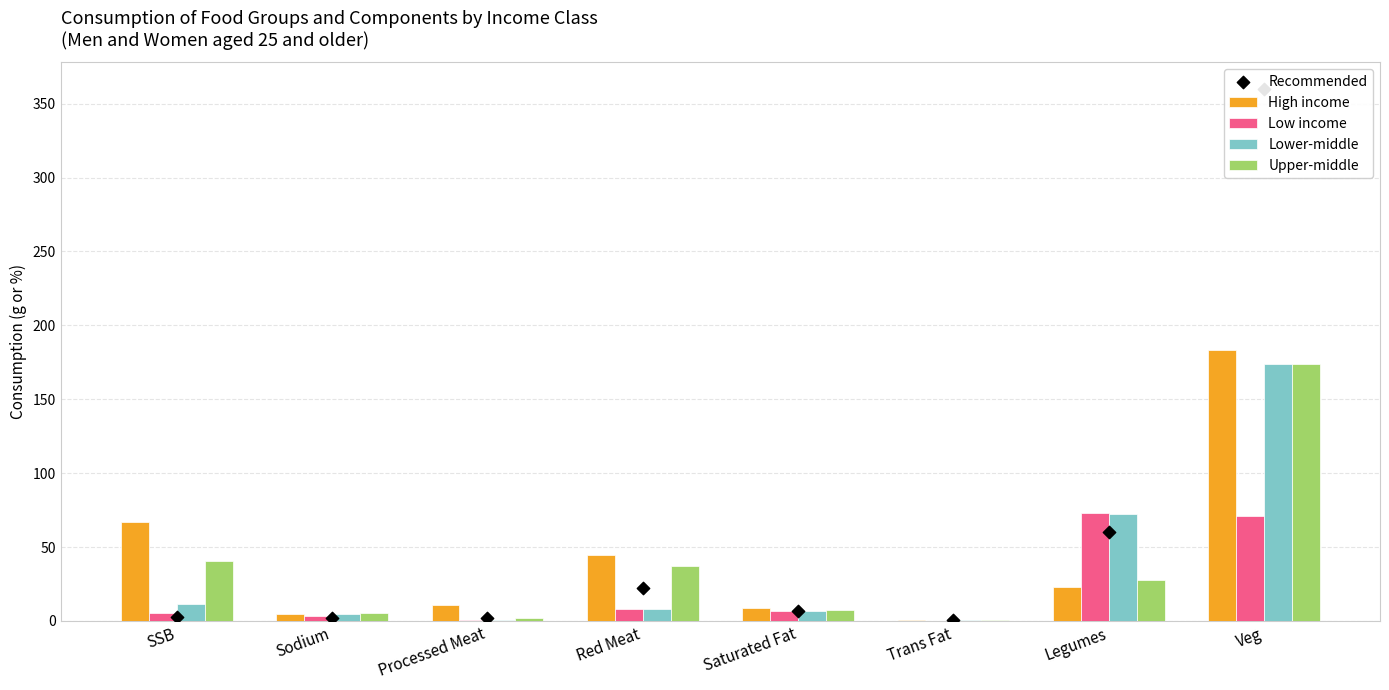

Which series has the widest spread of Y values?

Recommended